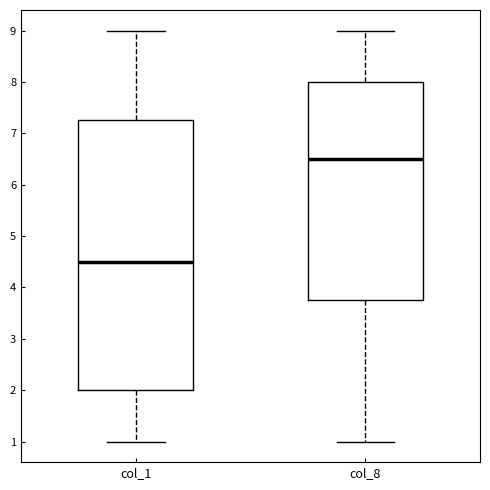

Which box's median line is the lowest?

col_1